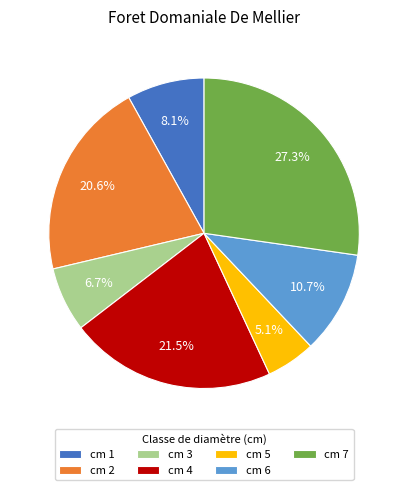

Does cm 7 represent more than half of the total?

No